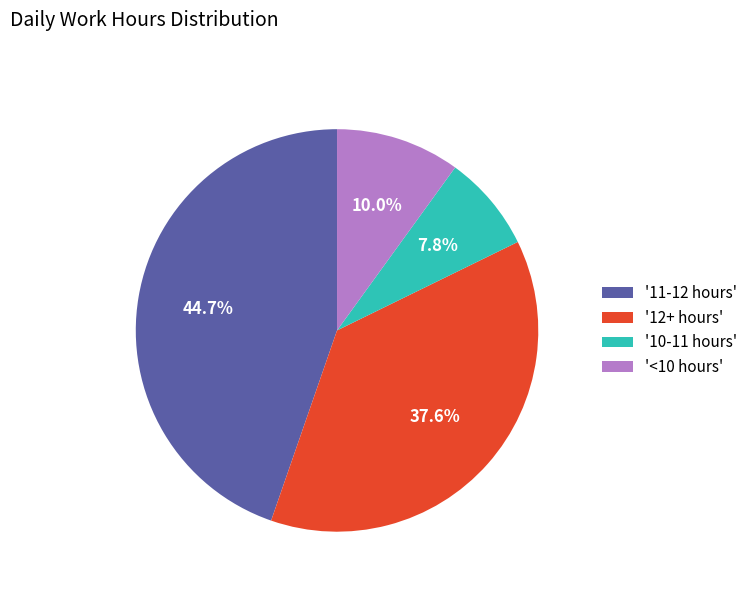

Between '12+ hours' and '10-11 hours', which is larger?

'12+ hours'